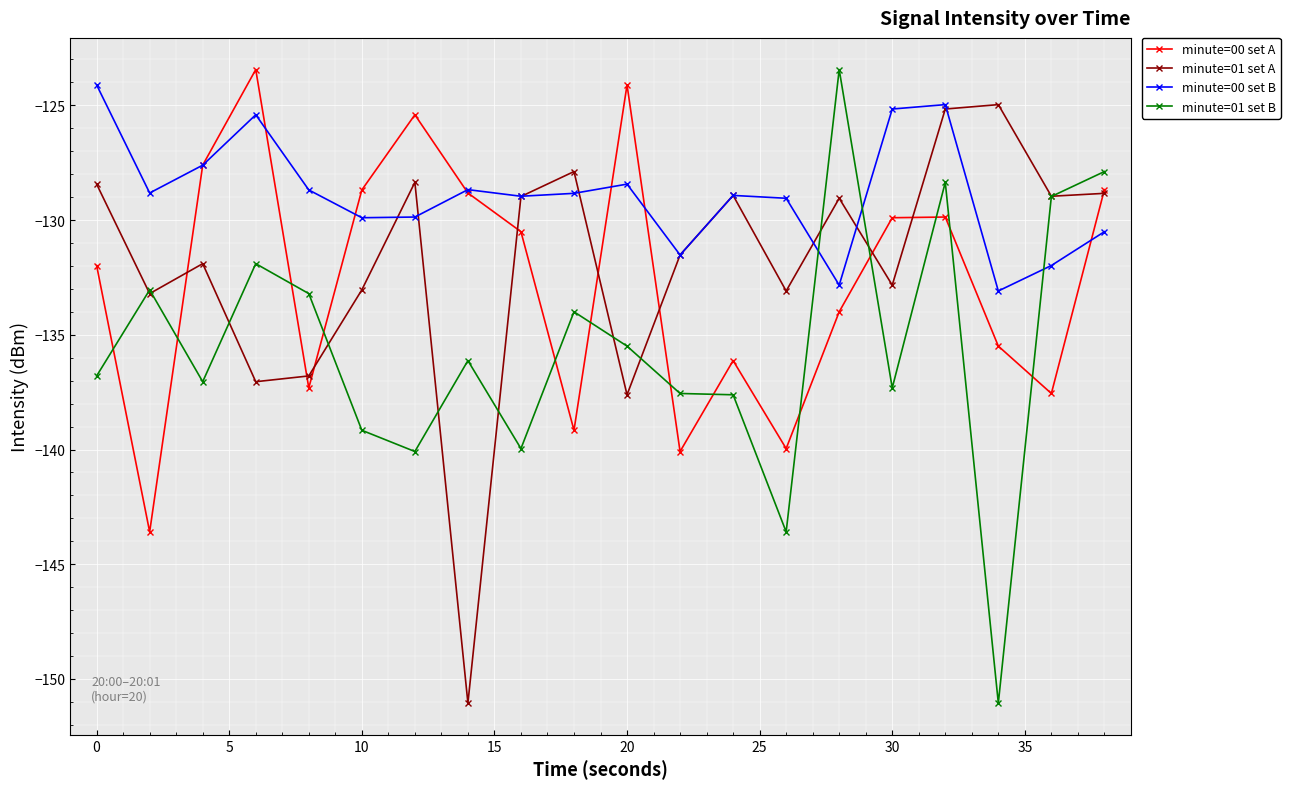

How many intersections are there between minute=00 set B and minute=01 set B?

3